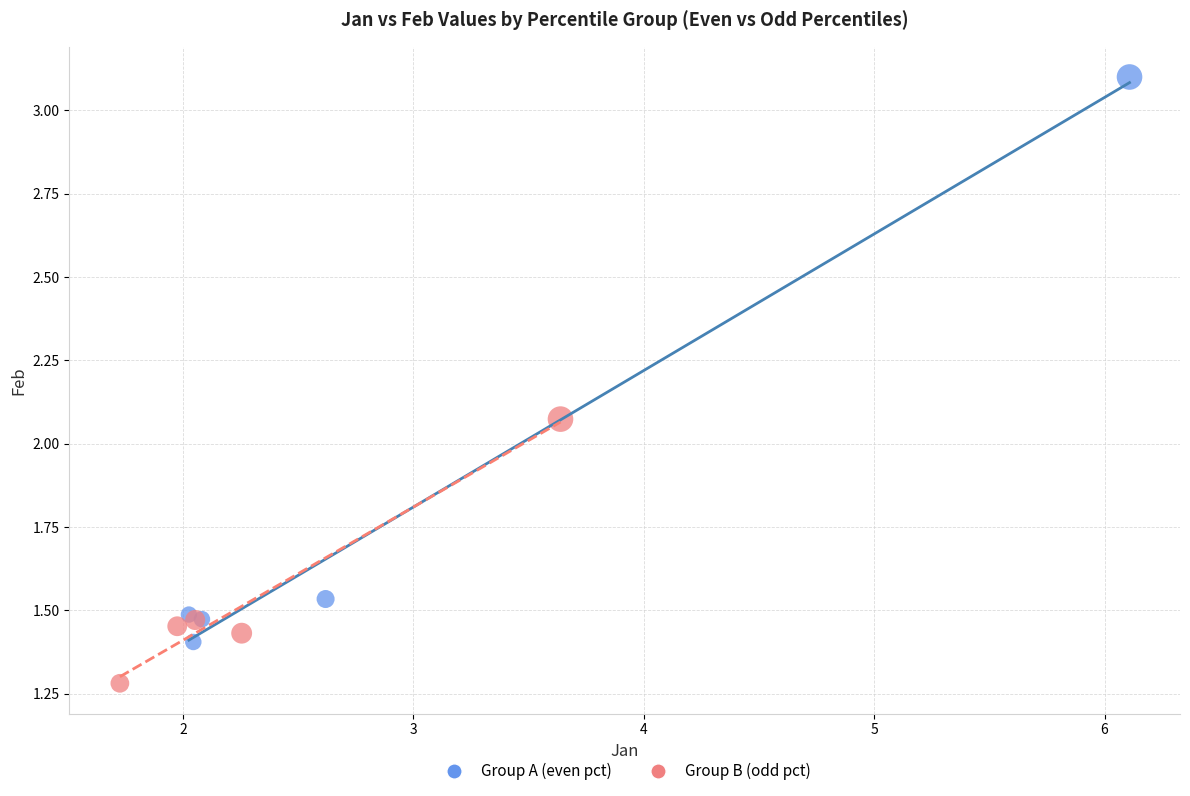

Which series has the largest Y range (max minus min)?

Group A (even pct)